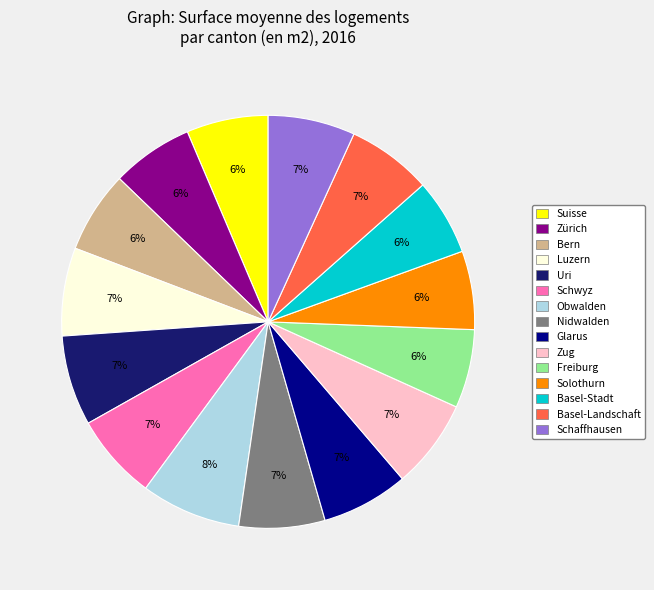

Between Schwyz and Solothurn, which is larger?

Schwyz